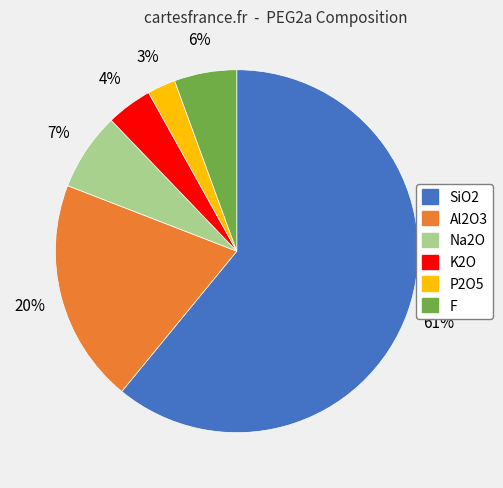

Is the sum of SiO2 and K2O greater than half?

Yes